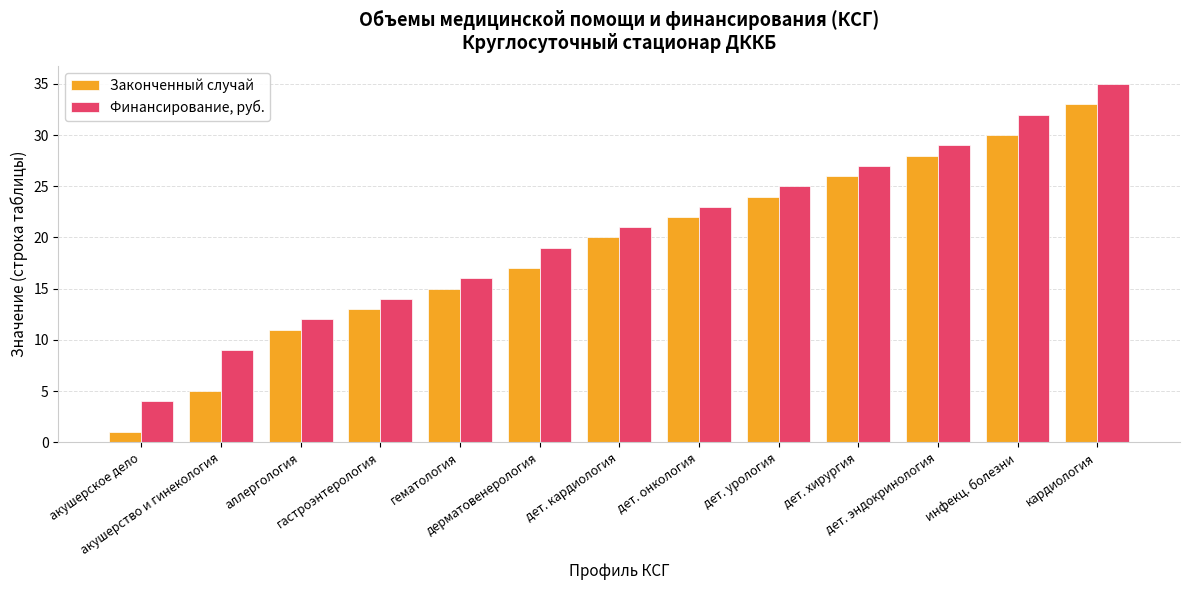

Which series changed the most between акушерское дело and дерматовенерология?

Законченный случай